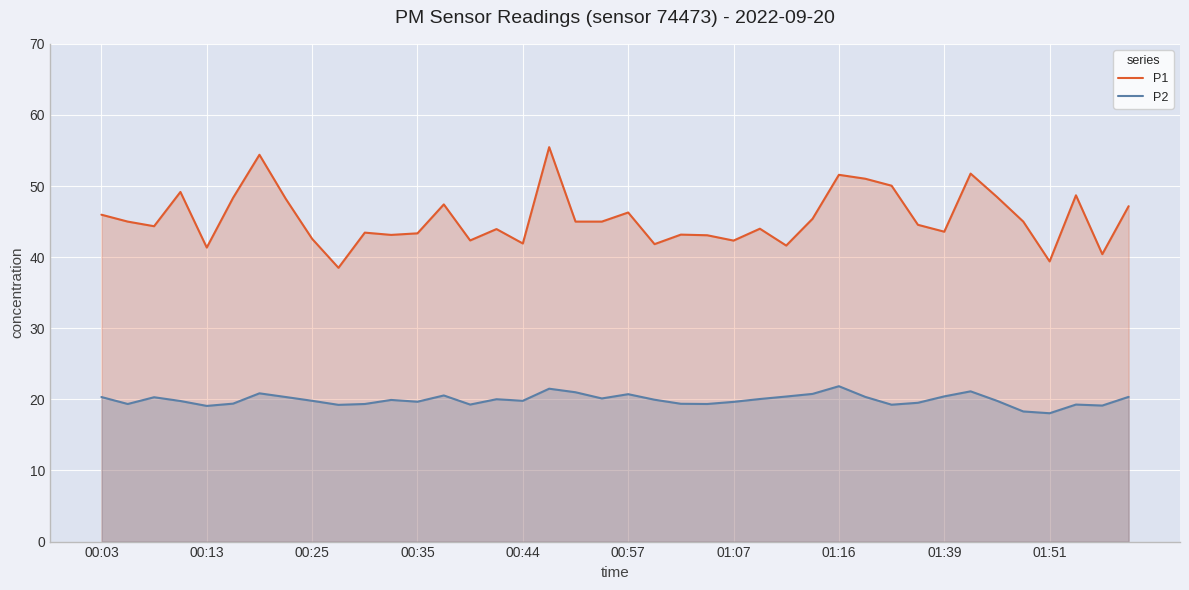

How many lines are shown in the chart?

2